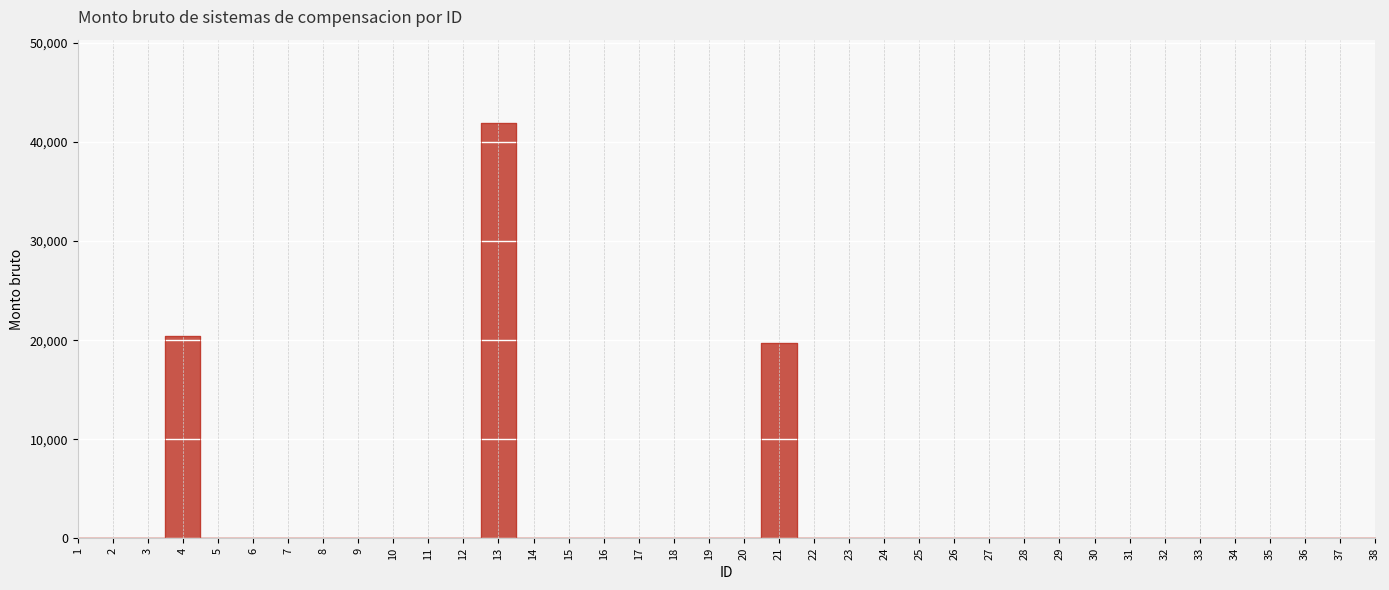

What is the difference between the maximum and minimum values?

41949.6